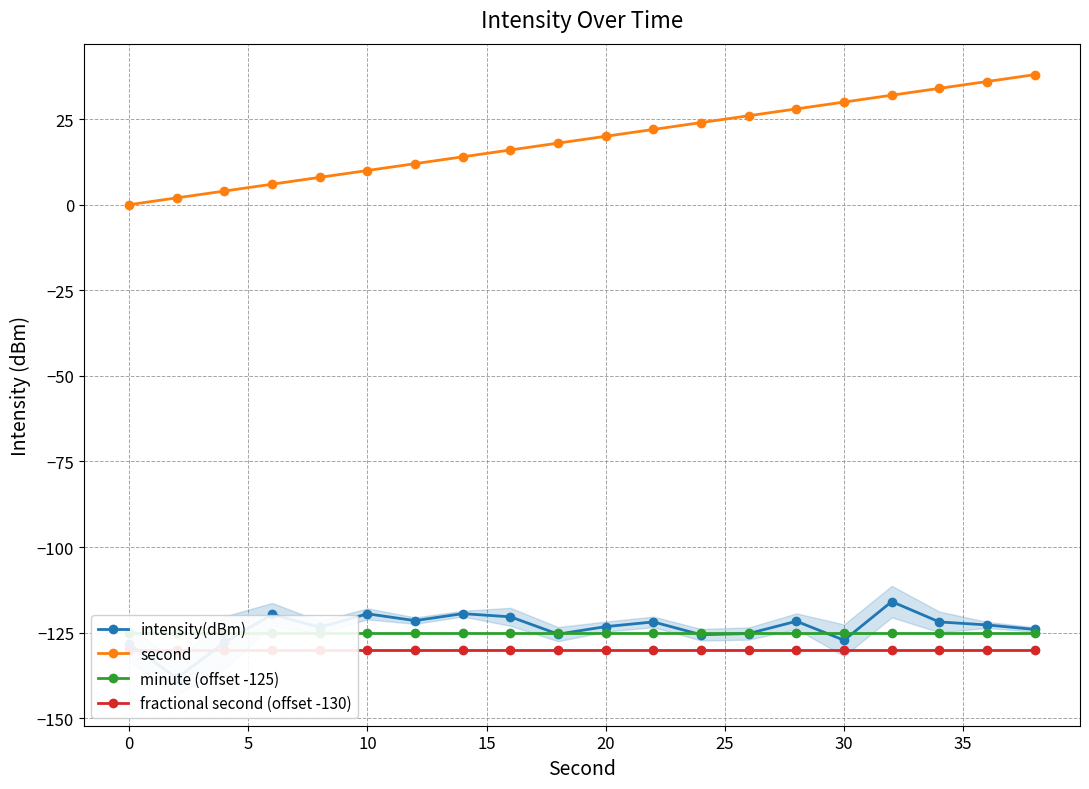

How many values in the second series are below 20?

10